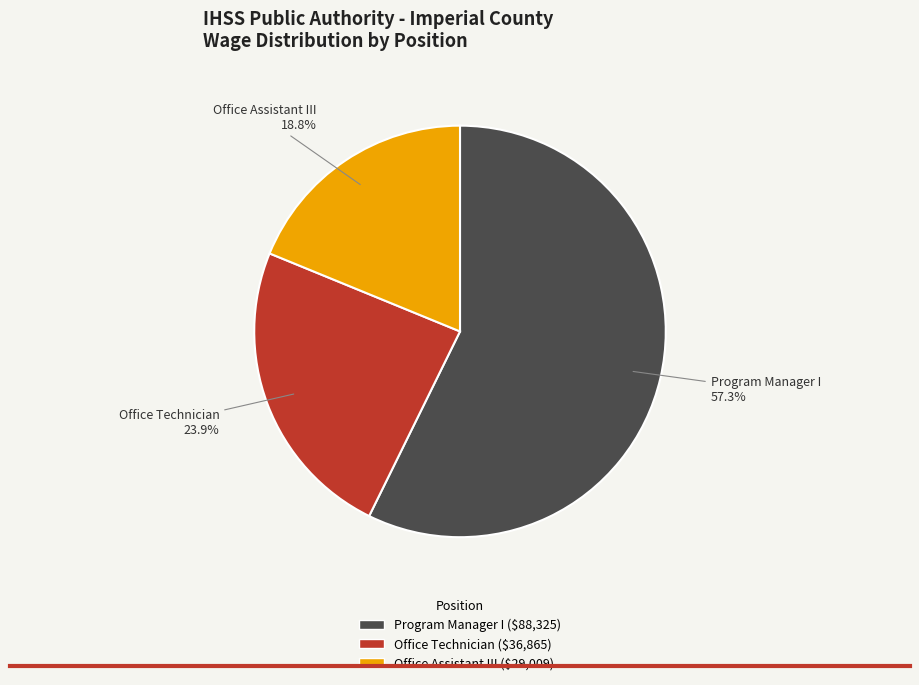

What percentage is NOT represented by Office Assistant III?

81.2%